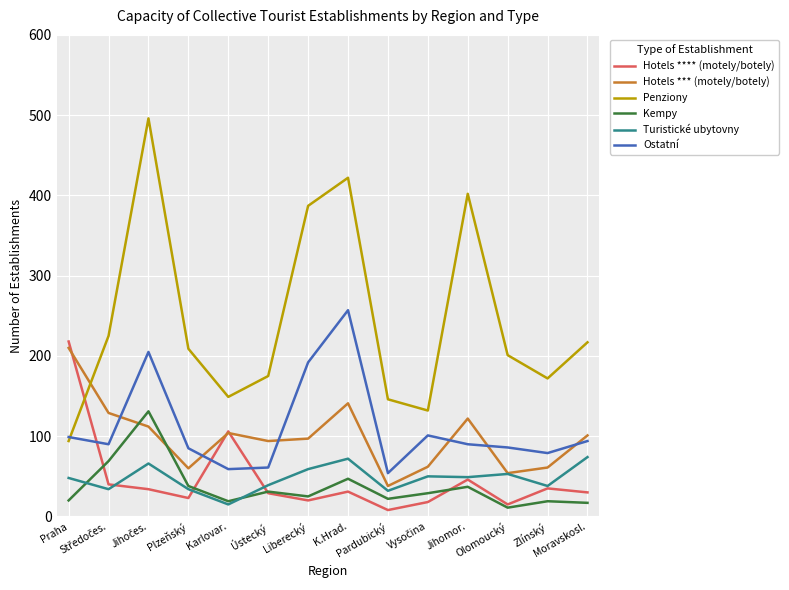

What is the maximum value shown in the chart?

496